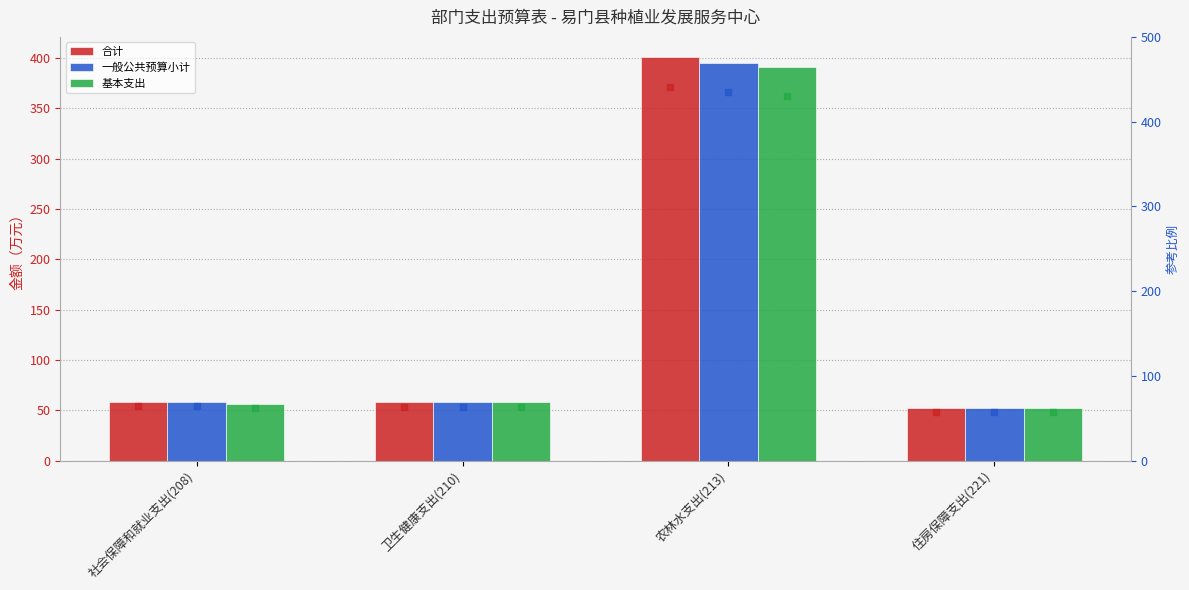

Which series reaches the maximum Y coordinate?

合计 (点)